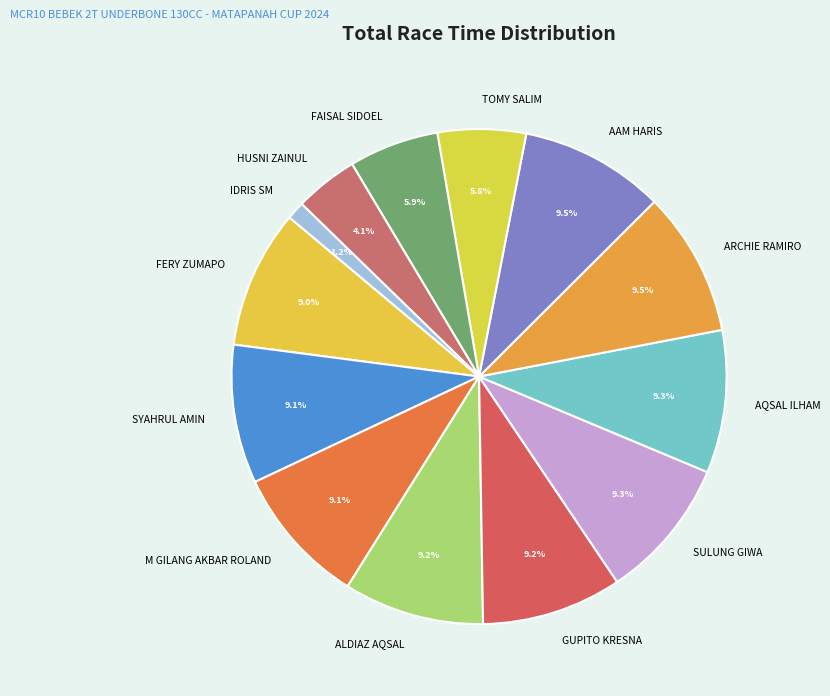

To the nearest percent, what percentage of the pie is GUPITO KRESNA?

9%